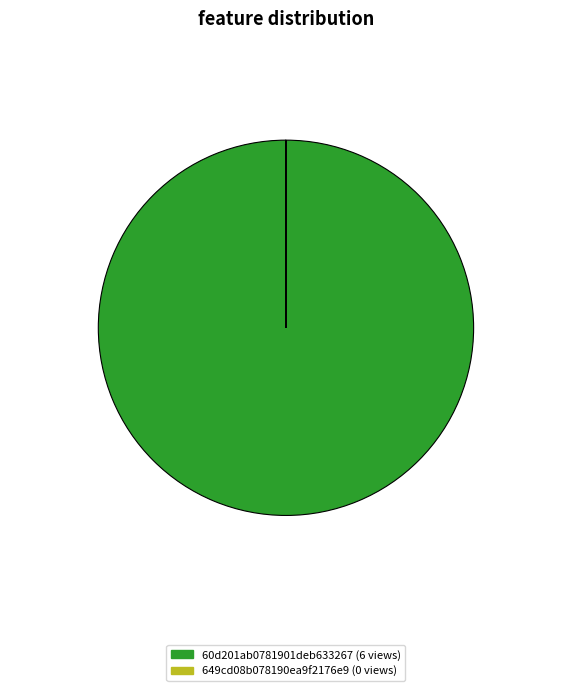

Which category has the biggest portion of the pie?

60d201ab0781901deb633267